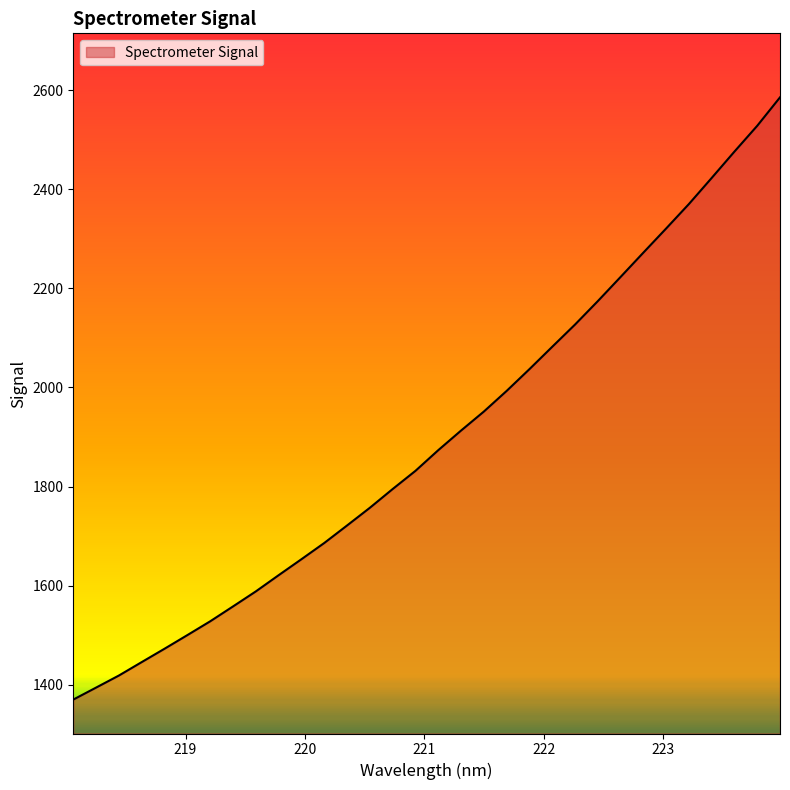

What is the maximum value shown in the chart?

2585.9